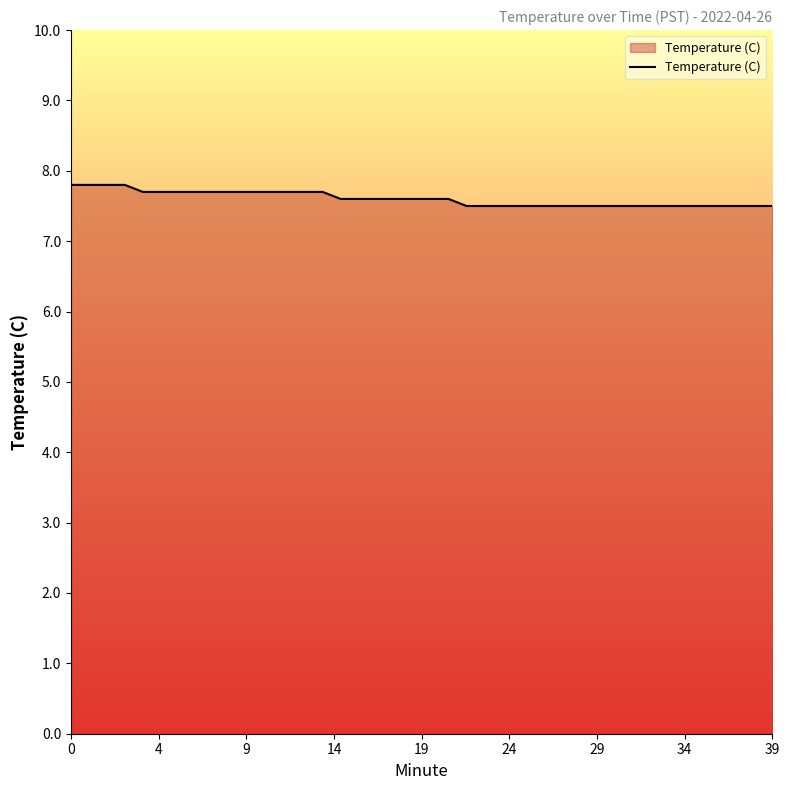

What is the maximum value shown in the chart?

7.8